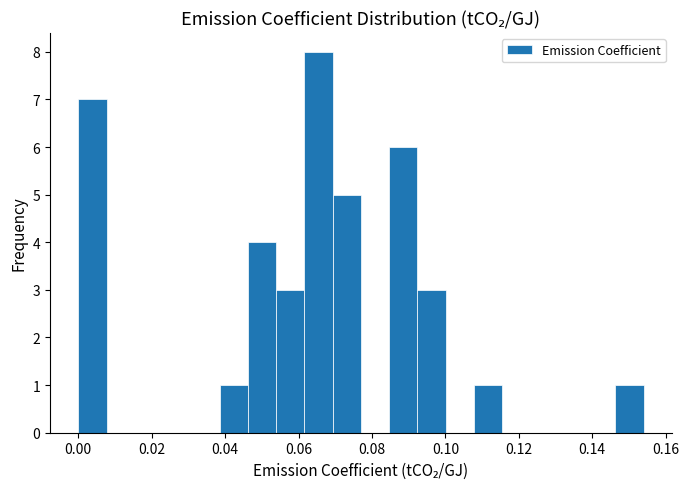

Read against the x-axis, roughly where is the centre of the tallest bar?

0.066